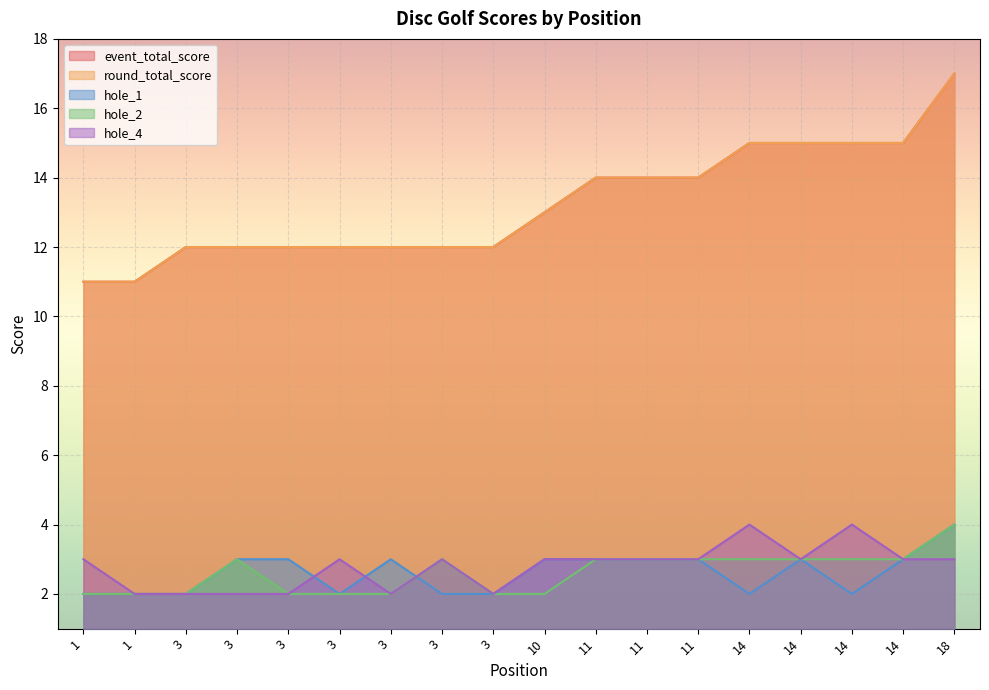

At which label is hole_2 closest to 3?

3